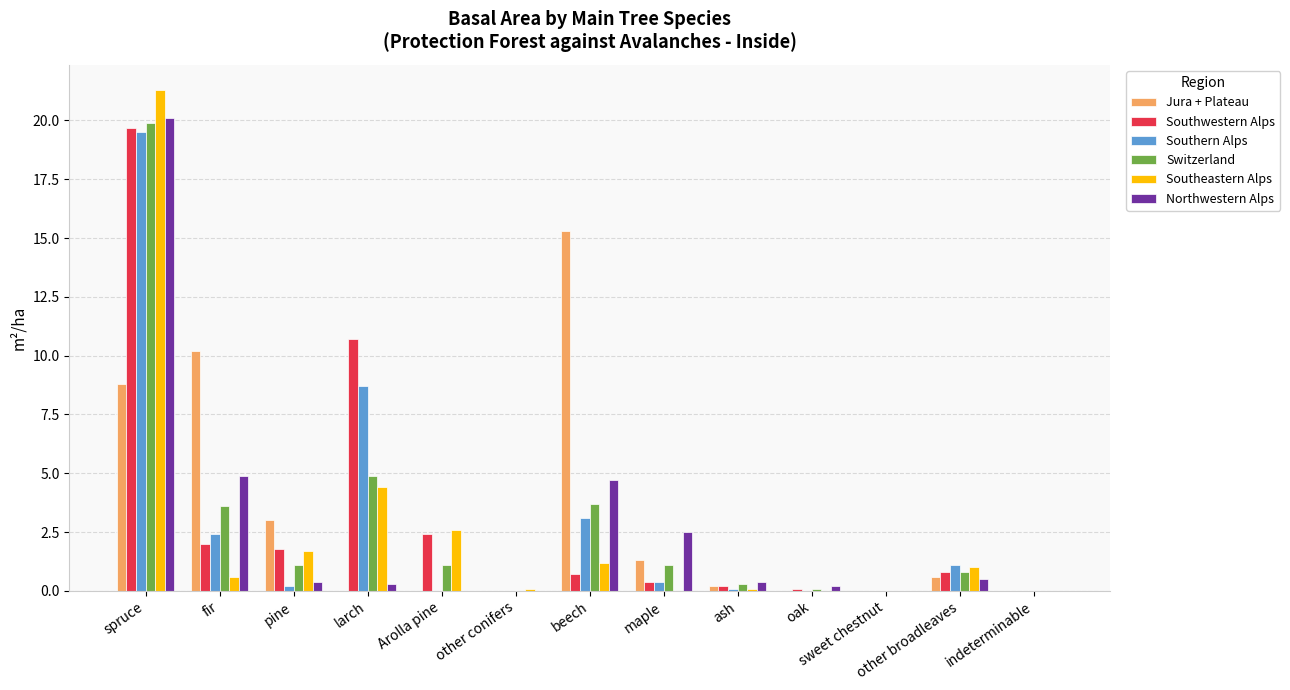

Is the value of Southern Alps at Arolla pine greater than the value of Jura + Plateau at maple?

No